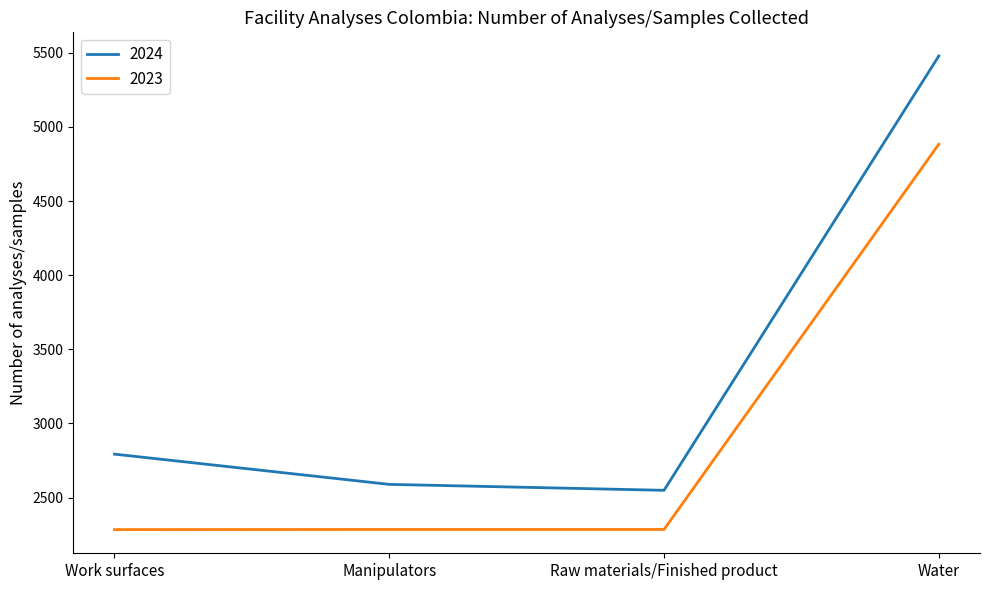

At which label is 2024 closest to 4013?

Work surfaces